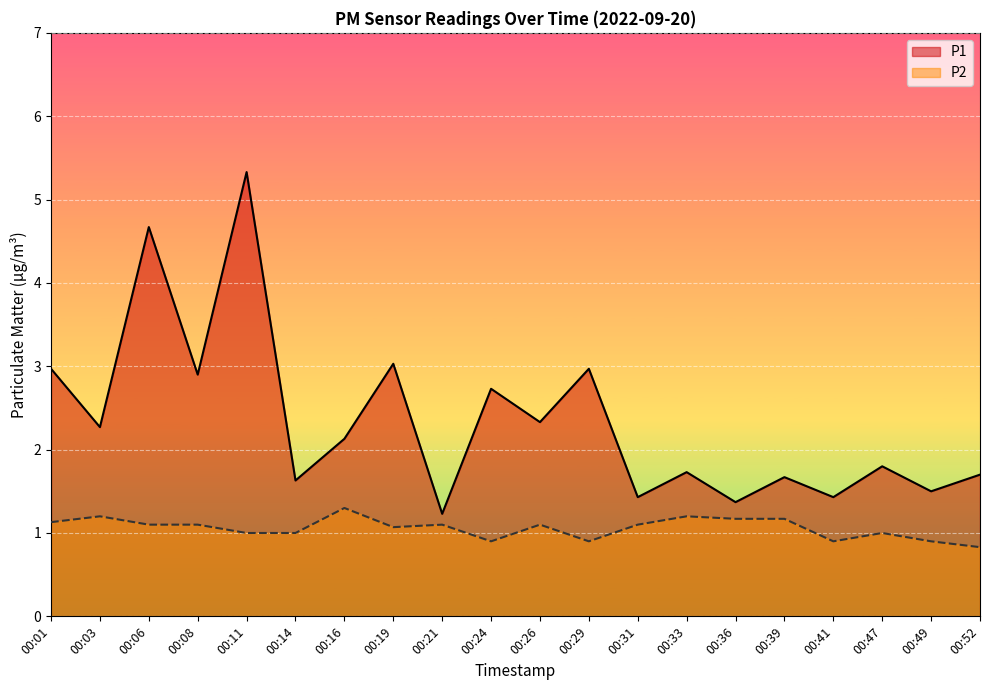

Which has a higher value, 00:47 or 00:29?

00:29